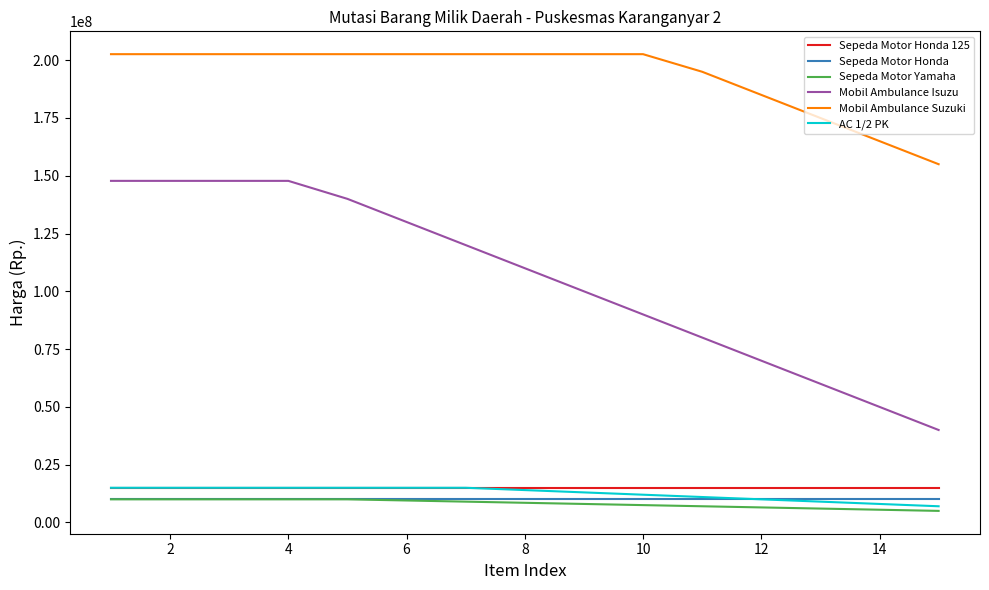

What is the minimum value for AC 1/2 PK?

7000000